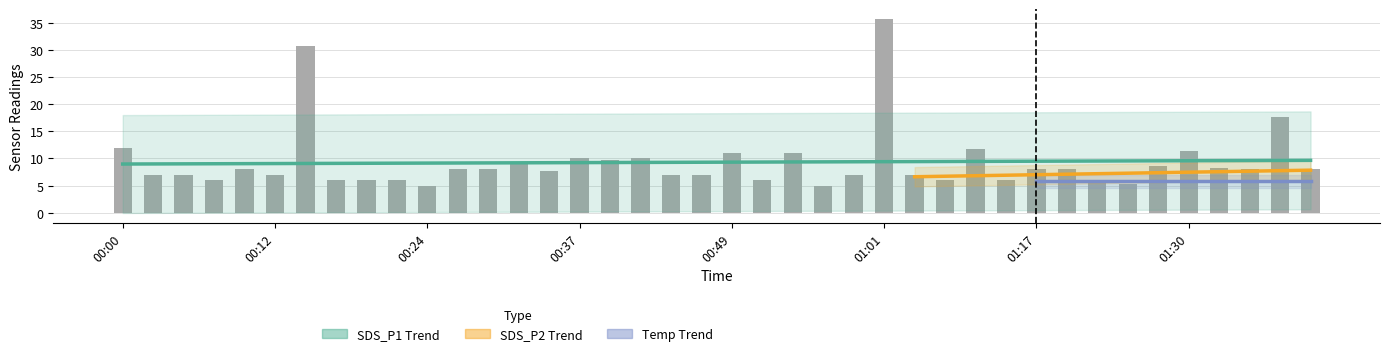

At how many categories does at least one series exceed 4?

40